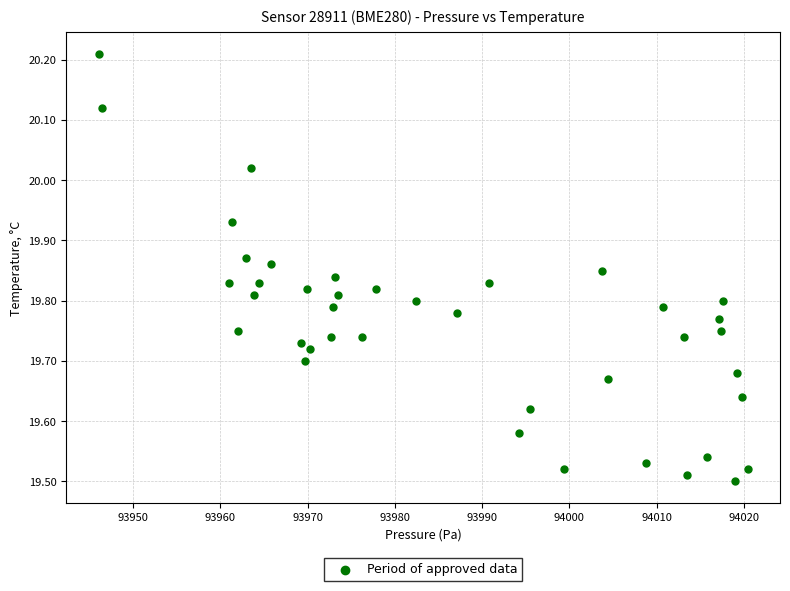

What is the range of X values (max minus min)?

74.4